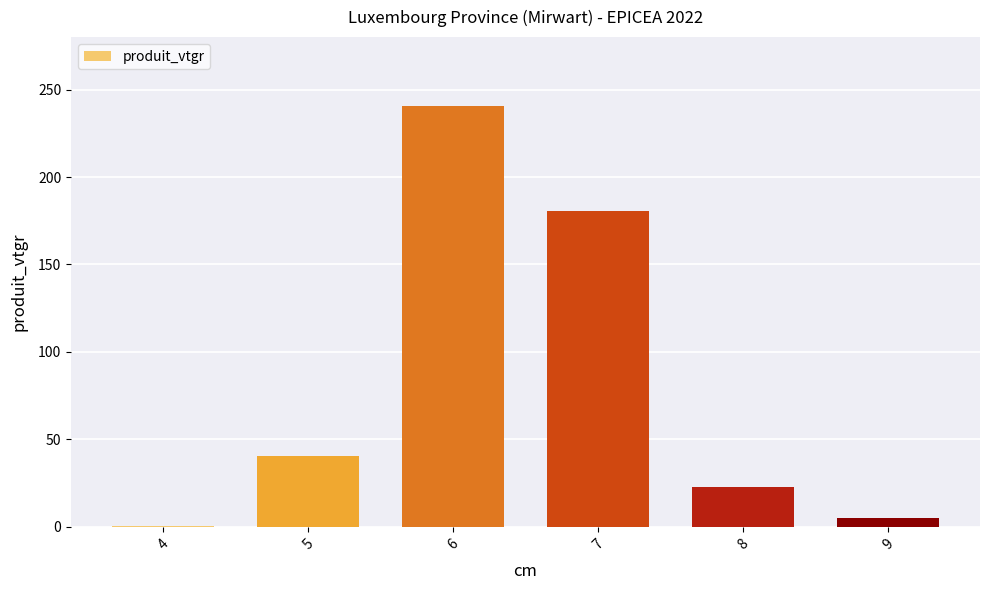

Reading left to right, extract all data points from this chart.

4=0.6	5=40.3	6=240.6	7=180.5	8=22.8	9=5.0